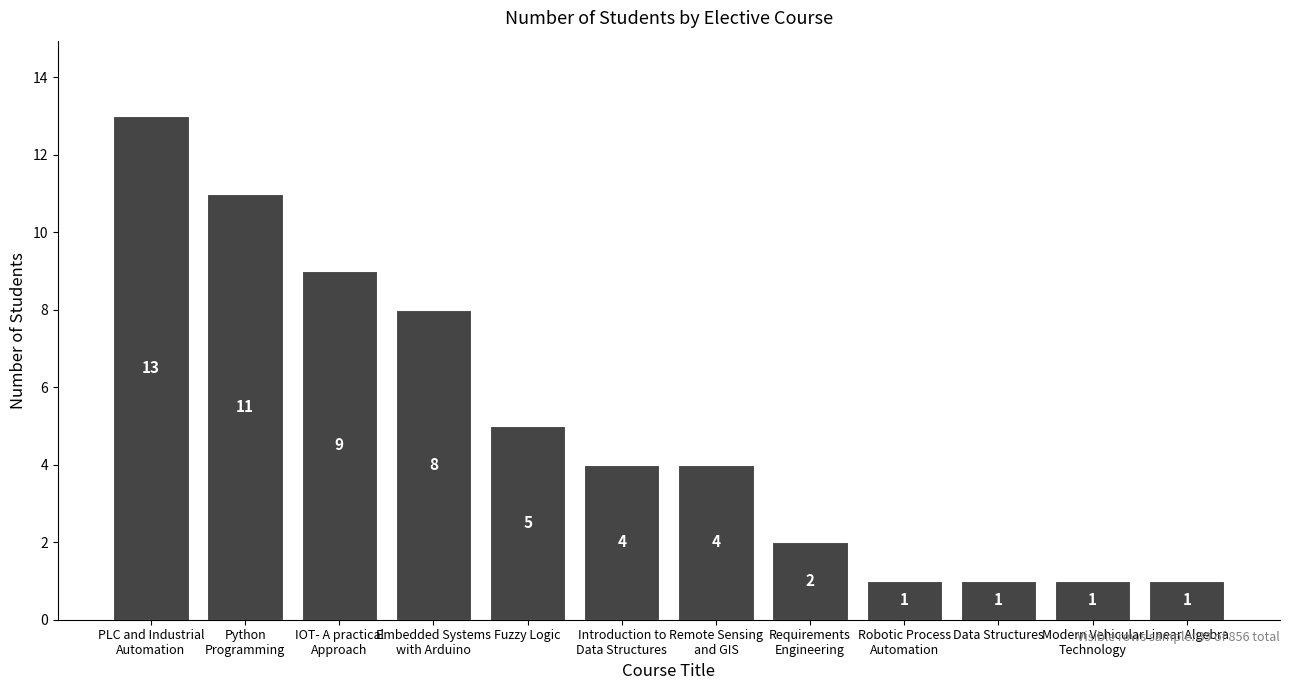

The value at Robotic Process
Automation is 1. True or false?

True